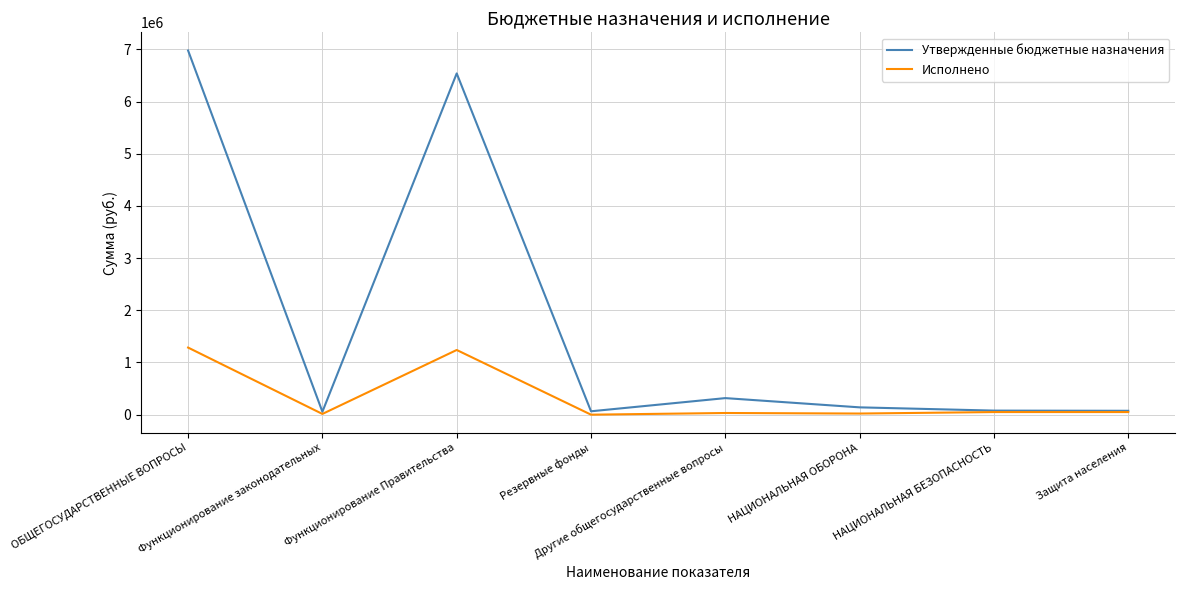

At which category is the sum across all series the highest?

ОБЩЕГОСУДАРСТВЕННЫЕ ВОПРОСЫ